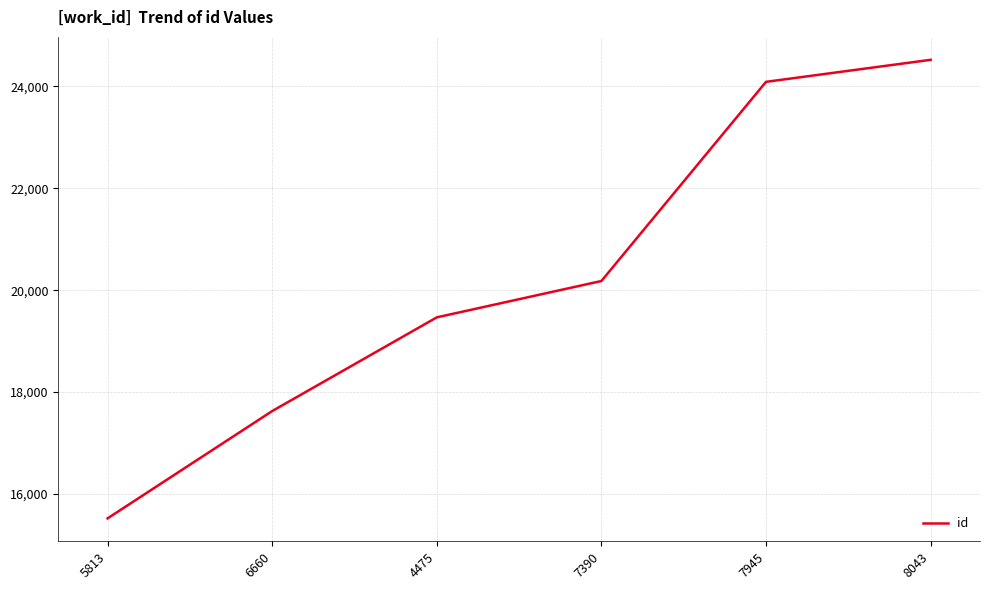

Reading left to right, what are all the values shown in this chart?

15524	17629	19467	20180	24087	24519